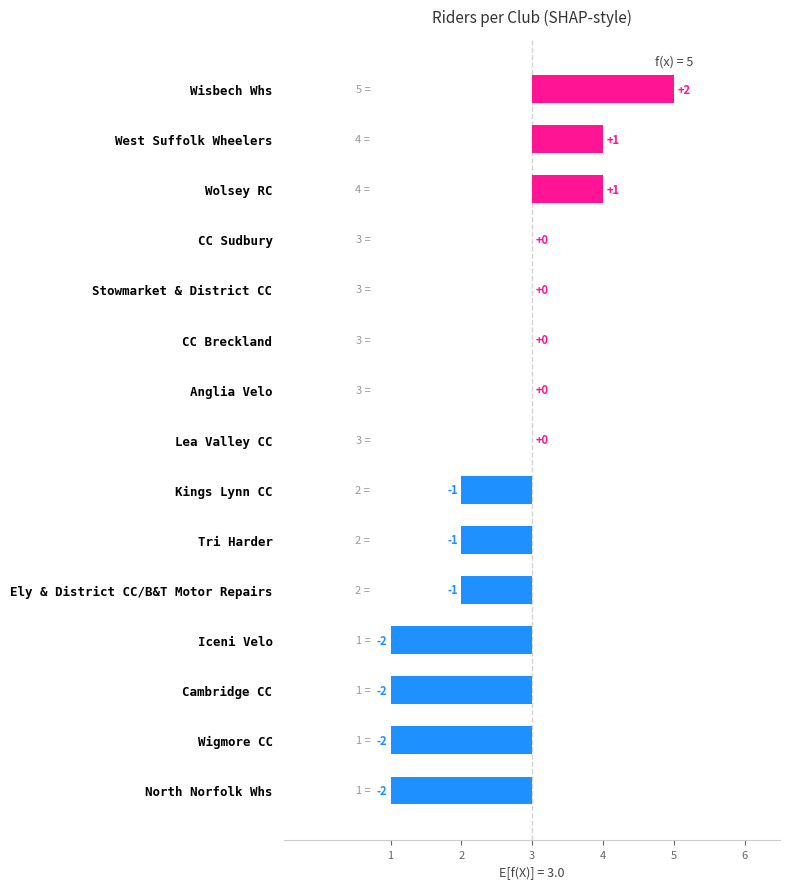

The chart shows a value of -2 at Anglia Velo. True or false?

False